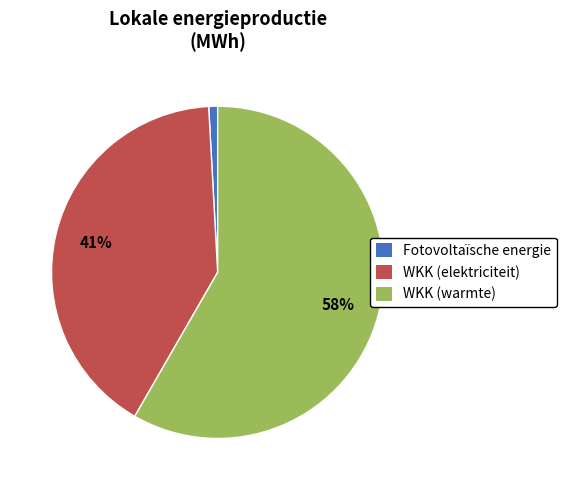

Is the sum of WKK (elektriciteit) and WKK (warmte) greater than half?

Yes